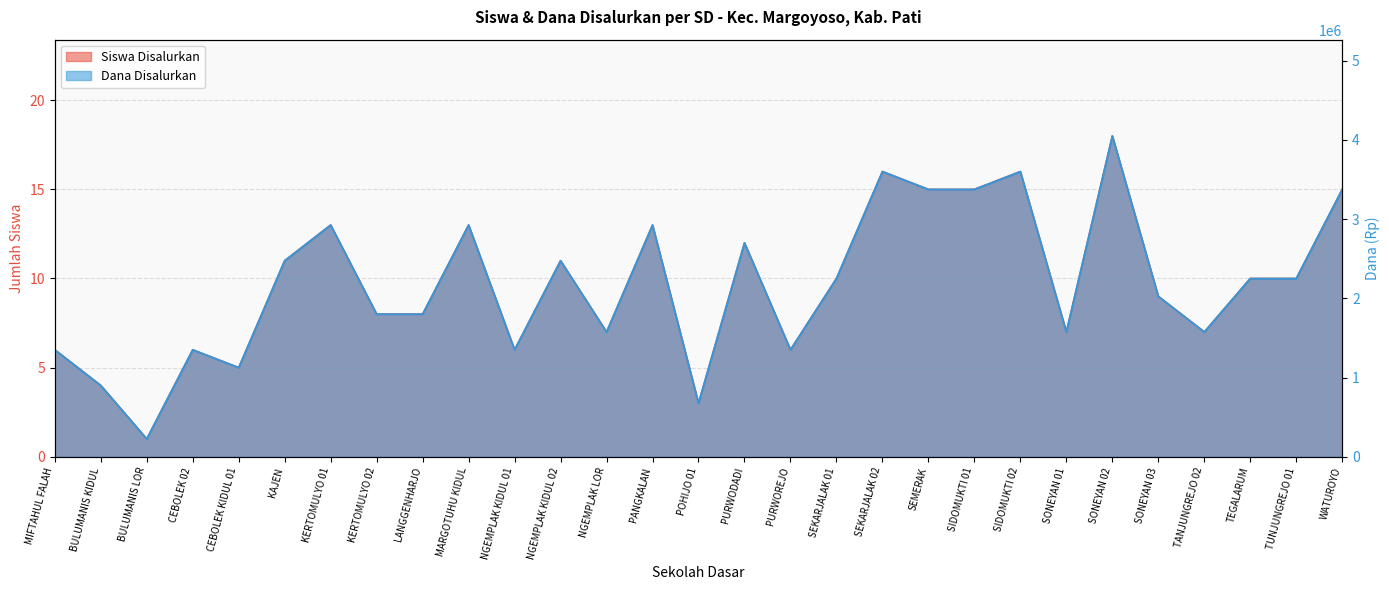

At which label does Siswa Disalurkan first exceed 10?

KAJEN